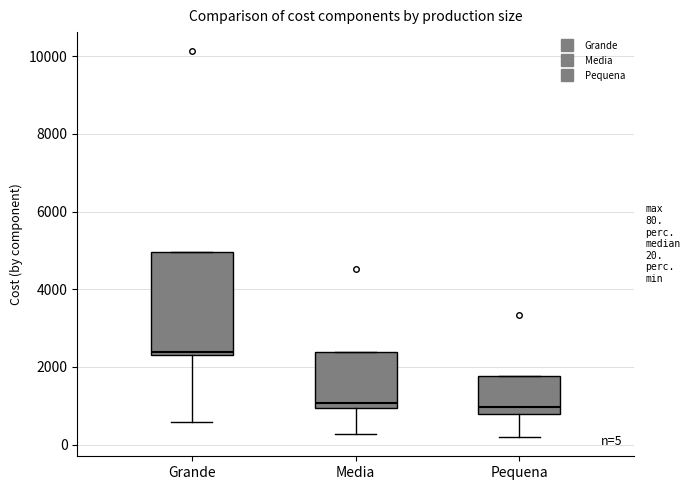

Comparing the boxes themselves (not the whiskers), which one is the tallest?

Grande